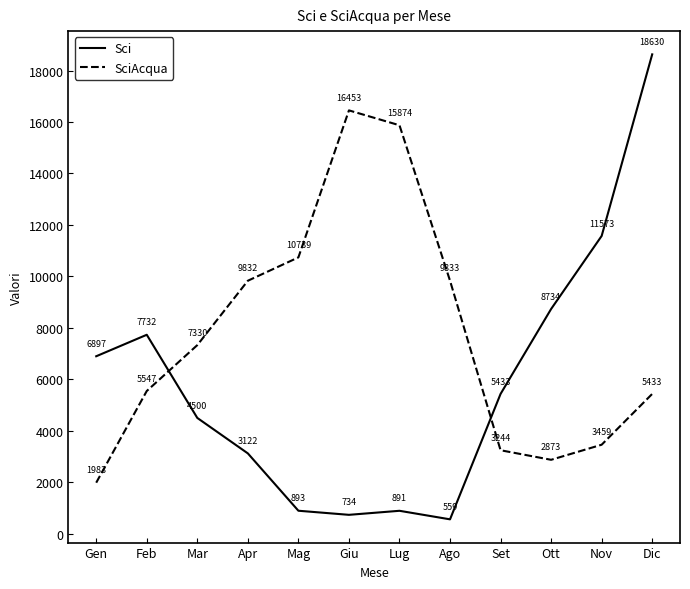

The SciAcqua series shows 9833 at Ago. True or false?

True